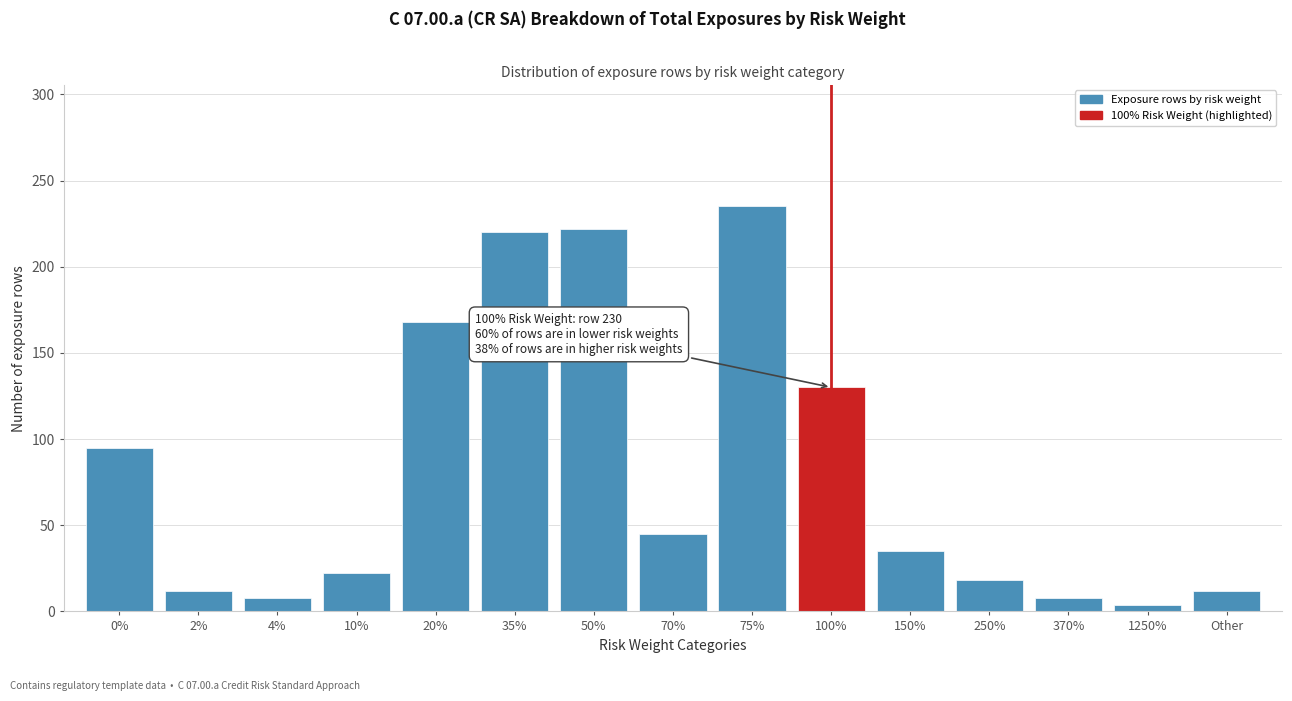

Reading left to right, list all the values displayed in this chart.

95	12	8	22	168	220	222	45	235	130	35	18	8	4	12